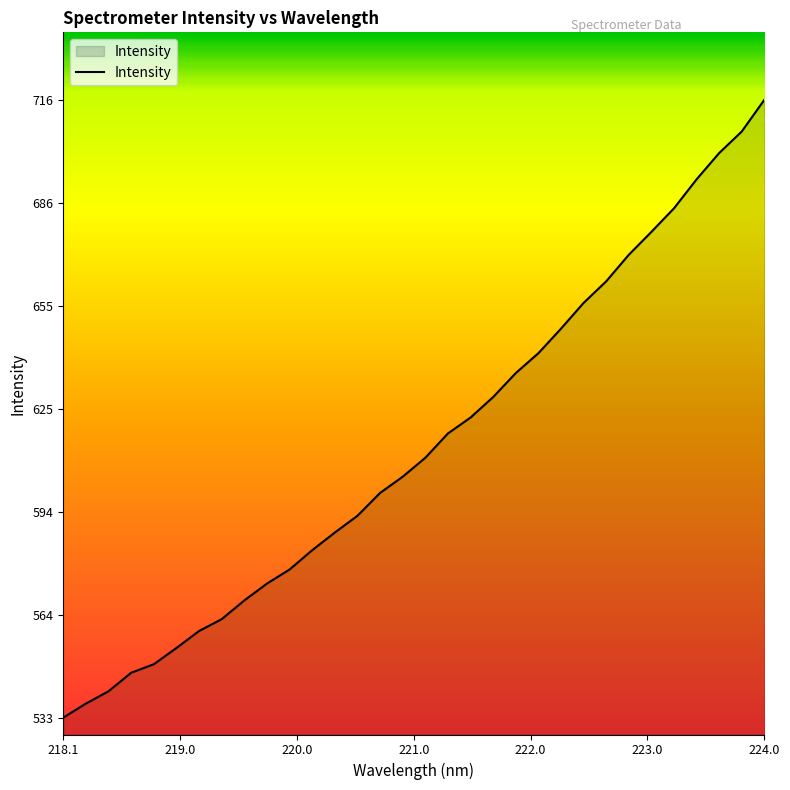

What is the greatest value displayed?

716.4